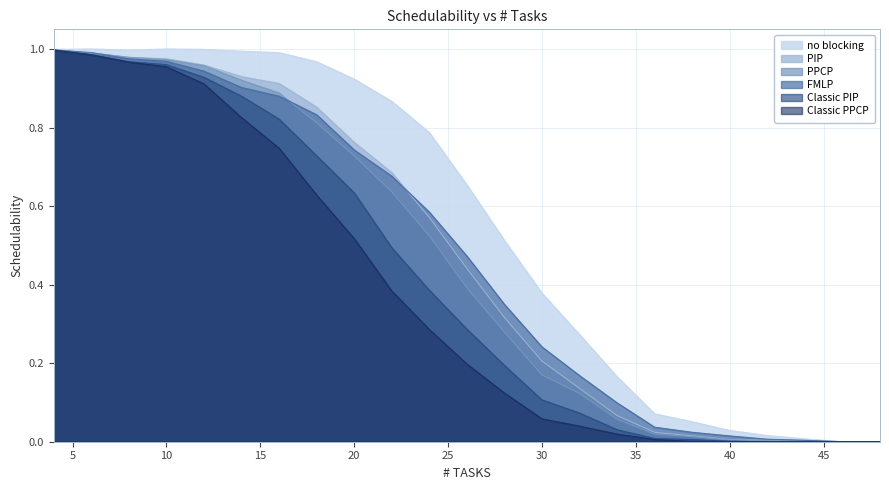

At which category is the sum across all series the highest?

4